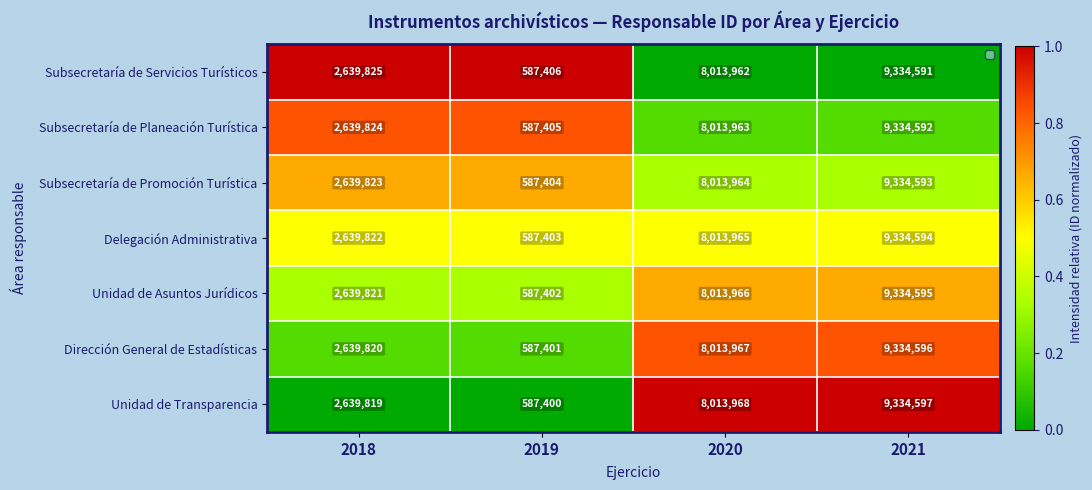

Count the Unidad de Transparencia values in the range 2639819 to 9334597.

3